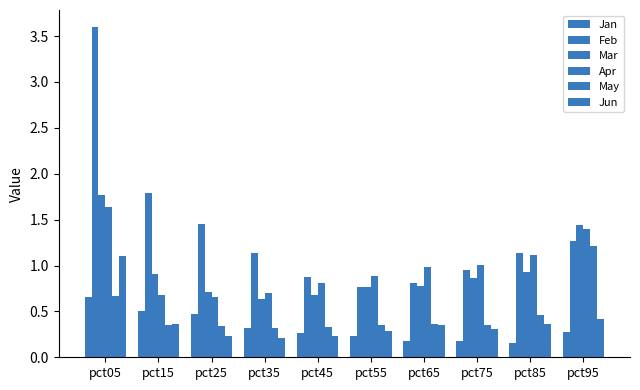

Reading right to left, extract all data points from this chart.

Jan: pct95=0.3	pct85=0.2	pct75=0.2	pct65=0.2	pct55=0.2	pct45=0.3	pct35=0.3	pct25=0.5	pct15=0.5	pct05=0.7
Feb: pct95=1.3	pct85=1.1	pct75=1.0	pct65=0.8	pct55=0.8	pct45=0.9	pct35=1.1	pct25=1.5	pct15=1.8	pct05=3.6
Mar: pct95=1.4	pct85=0.9	pct75=0.9	pct65=0.8	pct55=0.8	pct45=0.7	pct35=0.6	pct25=0.7	pct15=0.9	pct05=1.8
Apr: pct95=1.4	pct85=1.1	pct75=1.0	pct65=1.0	pct55=0.9	pct45=0.8	pct35=0.7	pct25=0.7	pct15=0.7	pct05=1.6
May: pct95=1.2	pct85=0.5	pct75=0.3	pct65=0.4	pct55=0.3	pct45=0.3	pct35=0.3	pct25=0.3	pct15=0.4	pct05=0.7
Jun: pct95=0.4	pct85=0.4	pct75=0.3	pct65=0.4	pct55=0.3	pct45=0.2	pct35=0.2	pct25=0.2	pct15=0.4	pct05=1.1